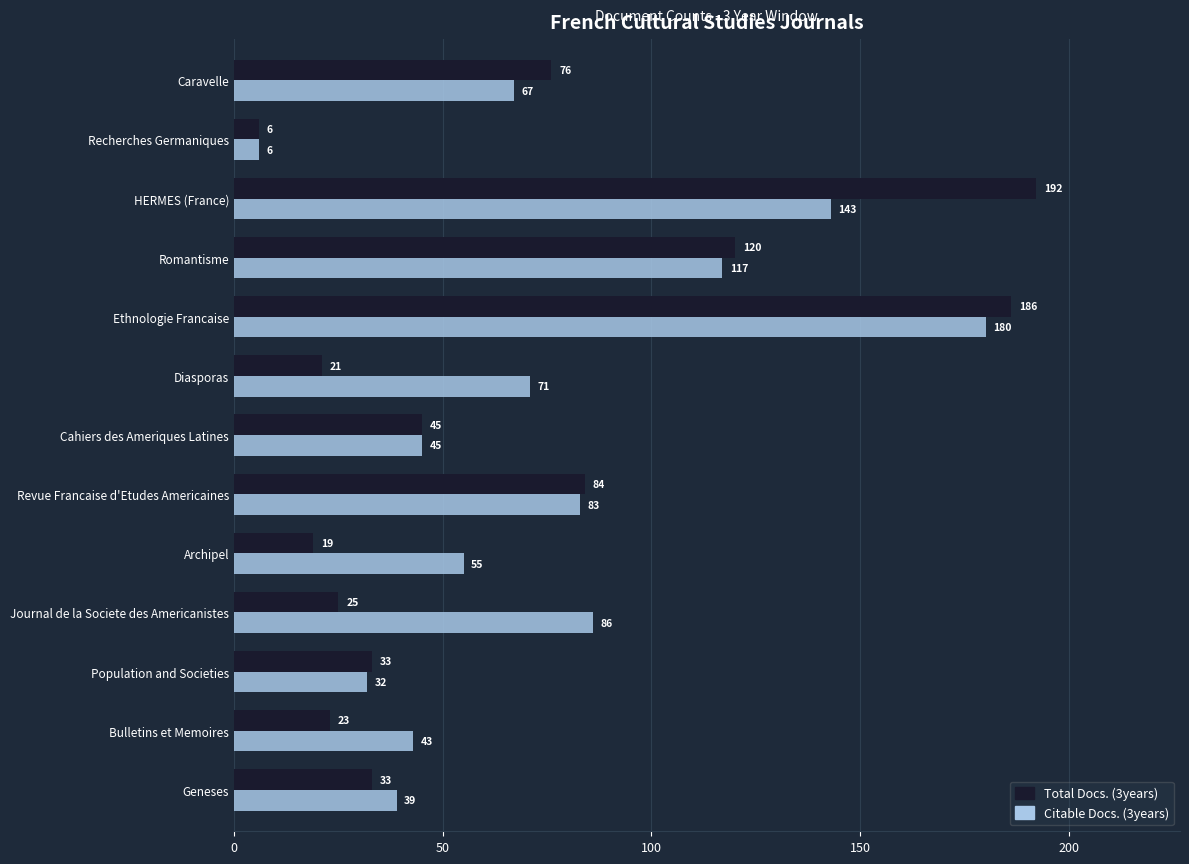

What is the average value of the Citable Docs. (3years) series?

74